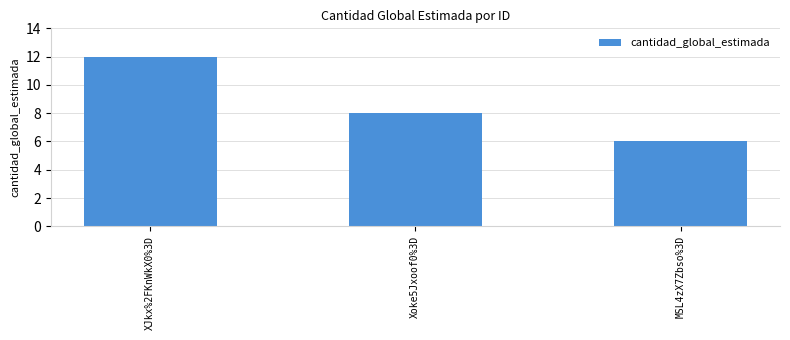

At which category does the chart reach its minimum across all series?

MSL4zX7Zbso%3D